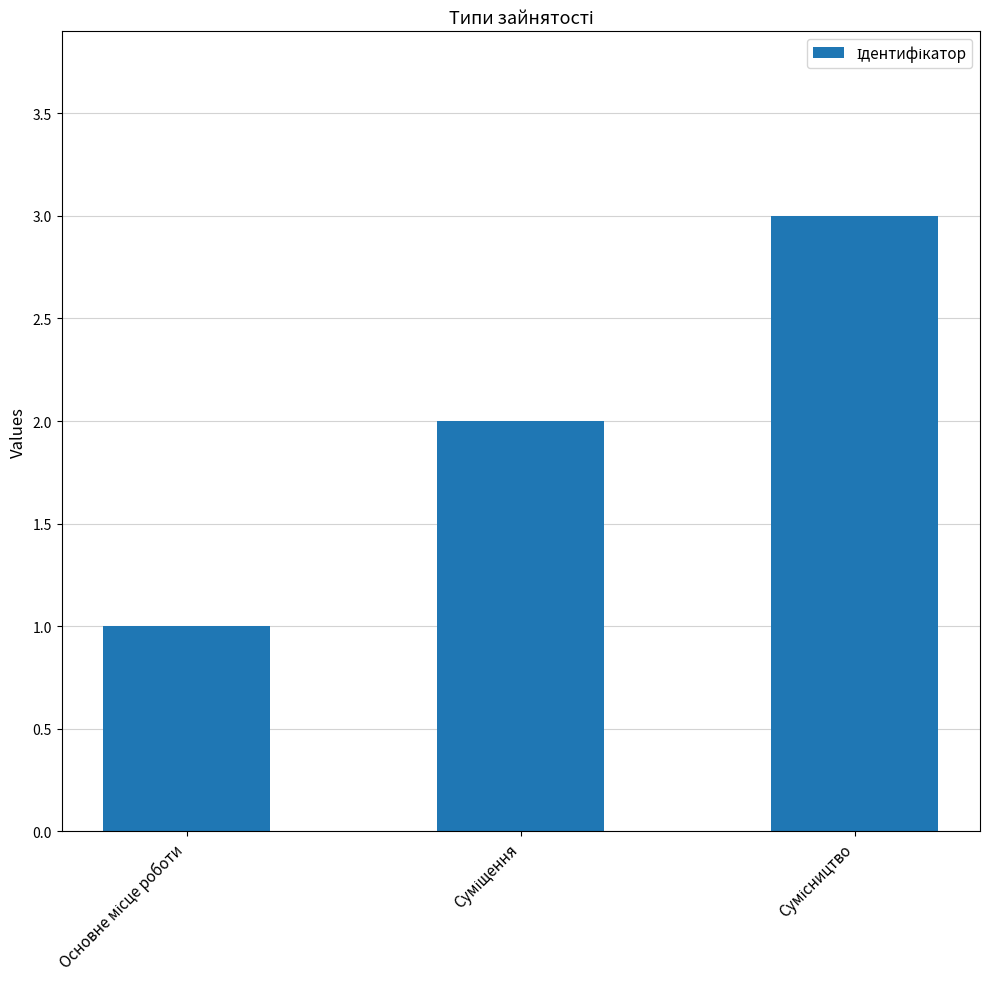

What is the greatest value displayed?

3